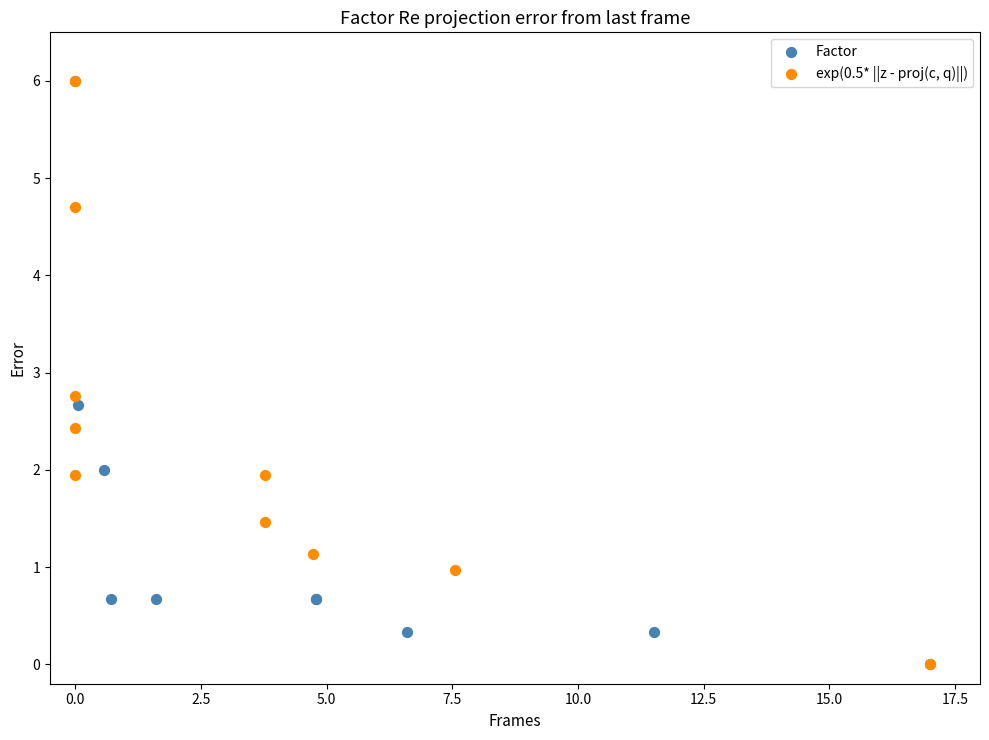

What are all the series names shown in the legend?

Factor, exp(0.5* ||z - proj(c, q)||)